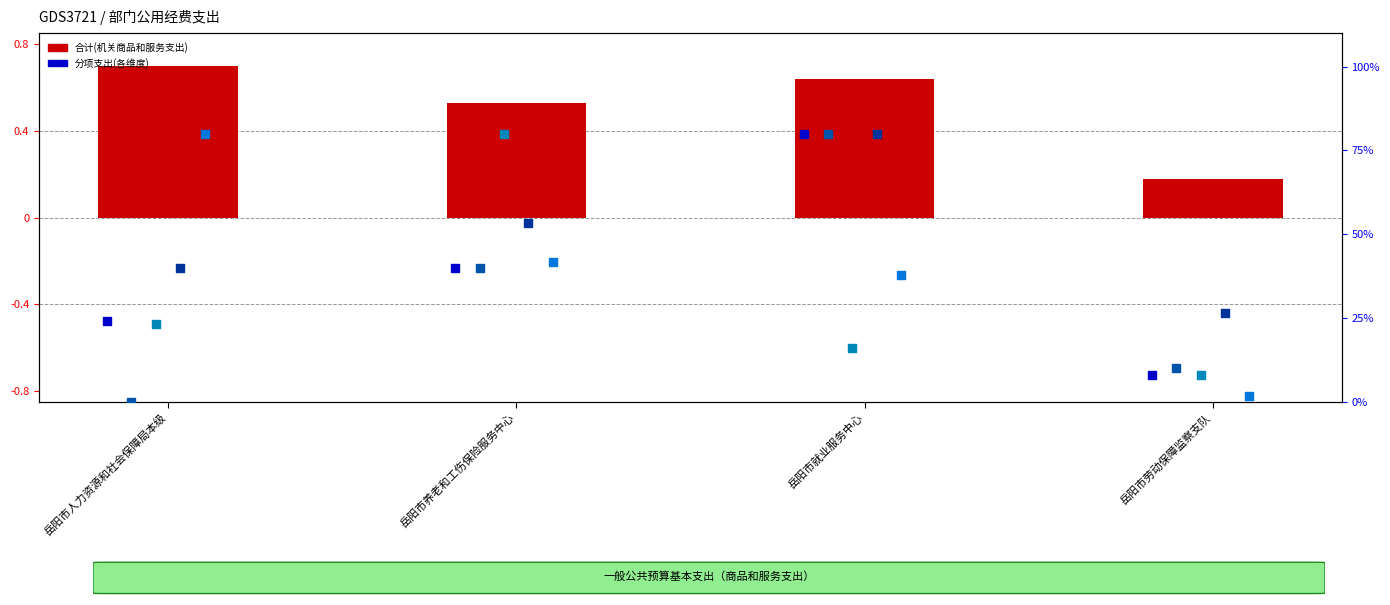

What are all the series names shown in the legend?

合计(机关商品和服务支出), 办公经费, 会议费, 委托业务费, 公务接待费, 其他商品和服务支出